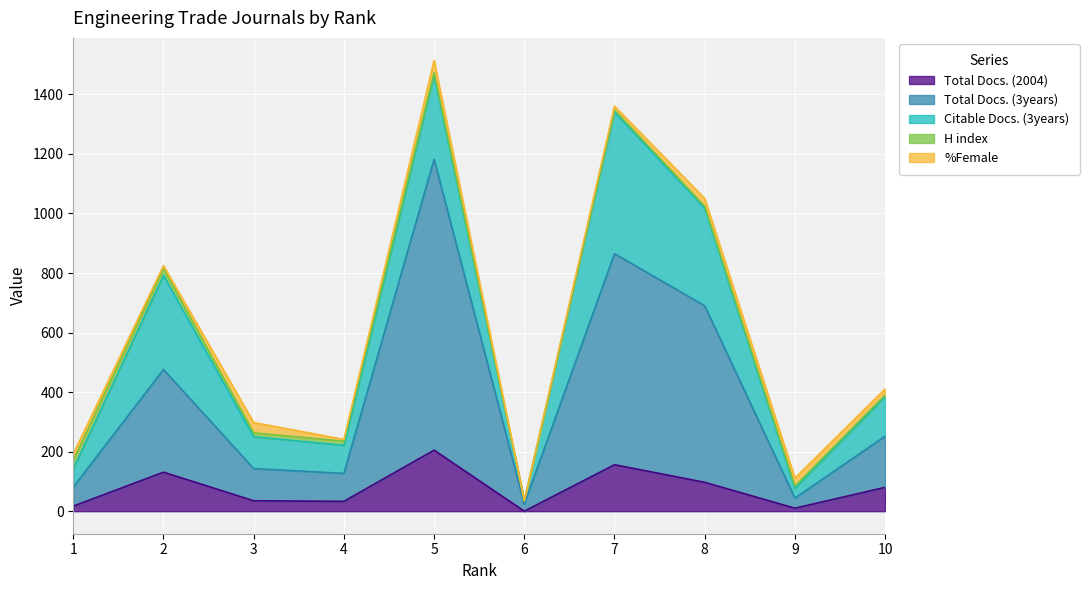

What is the total value across all series at 9?

111.3